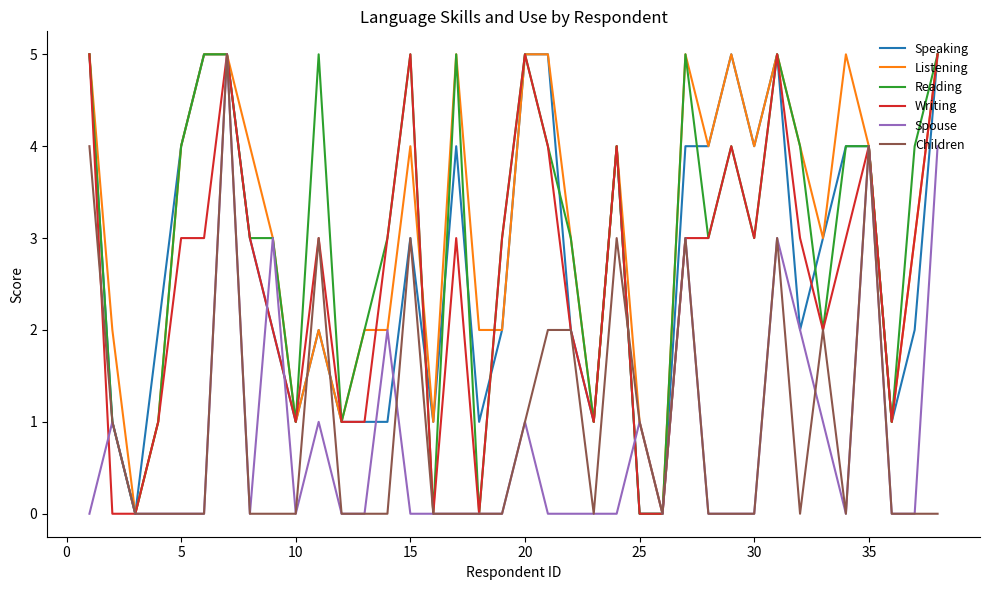

What is the maximum value for Listening?

5